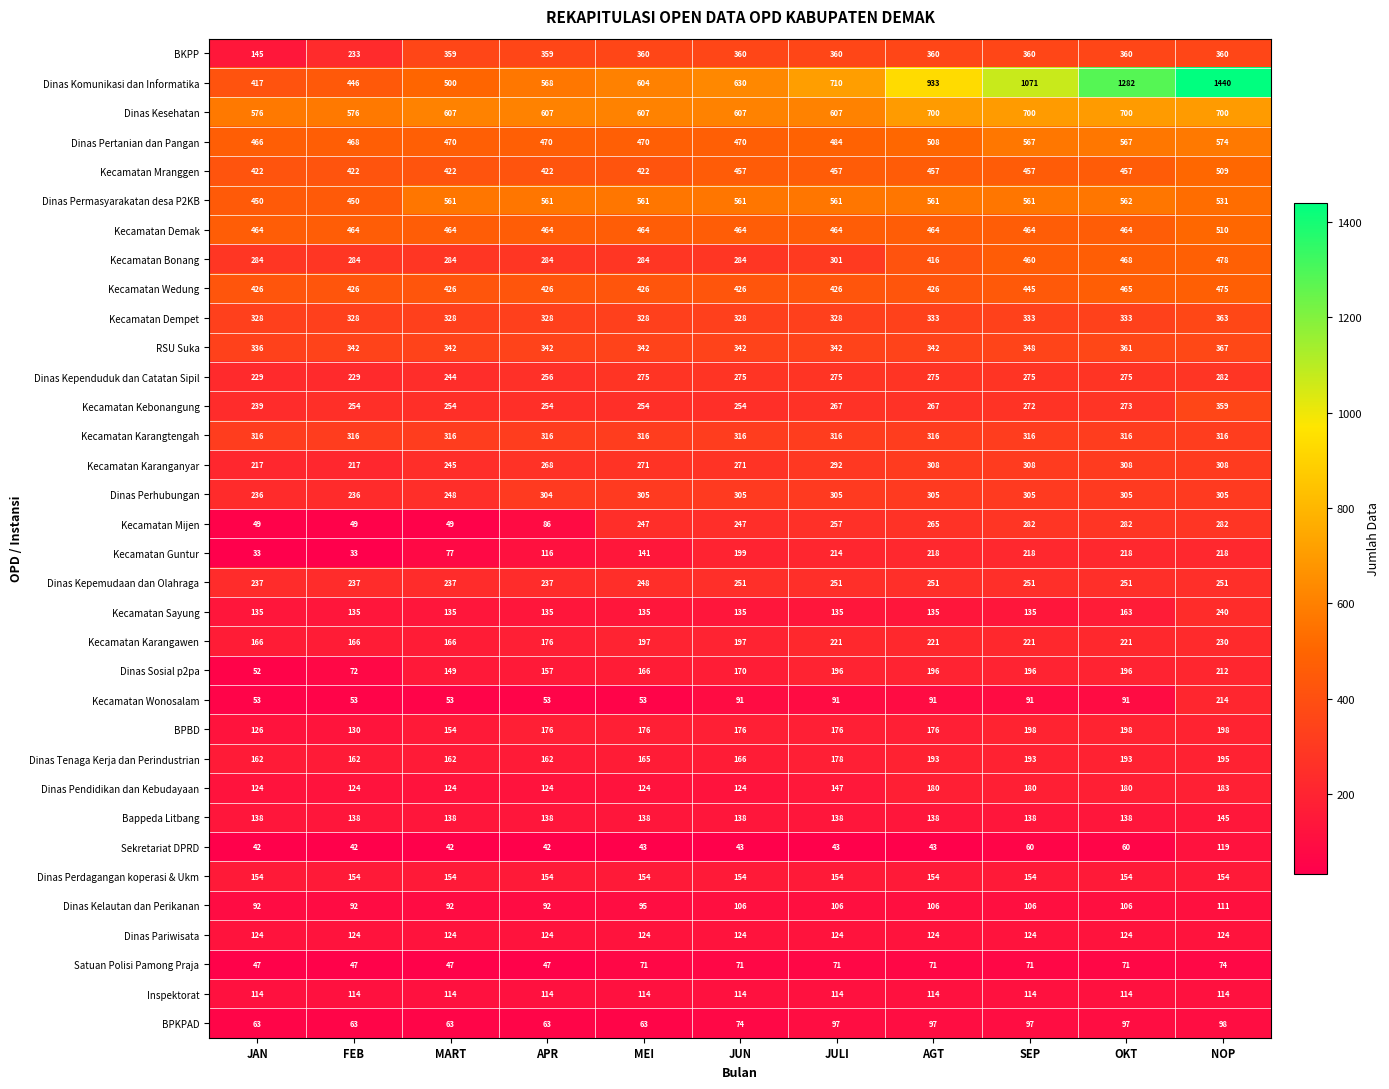

Which series has the largest total across all categories?

Dinas Komunikasi dan Informatika